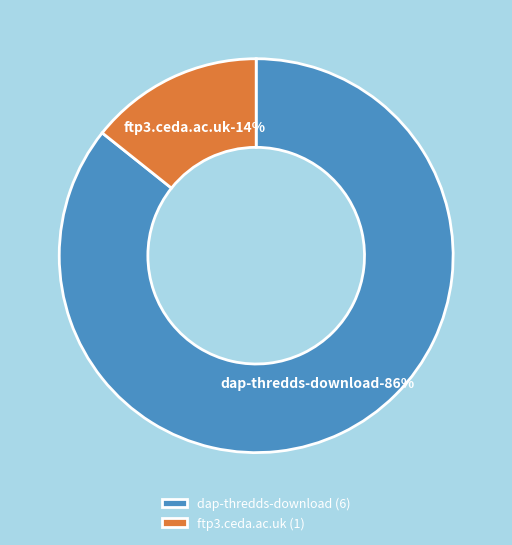

To the nearest percent, what is the combined percentage of dap-thredds-download and ftp3.ceda.ac.uk?

100%